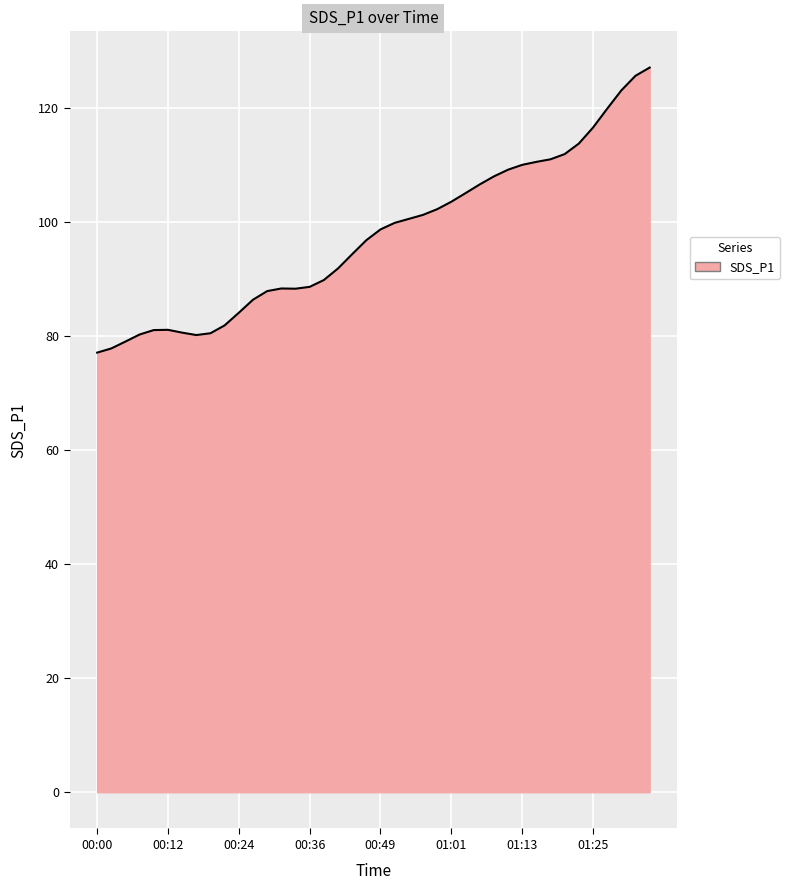

What is the difference between the maximum and minimum values?

50.0